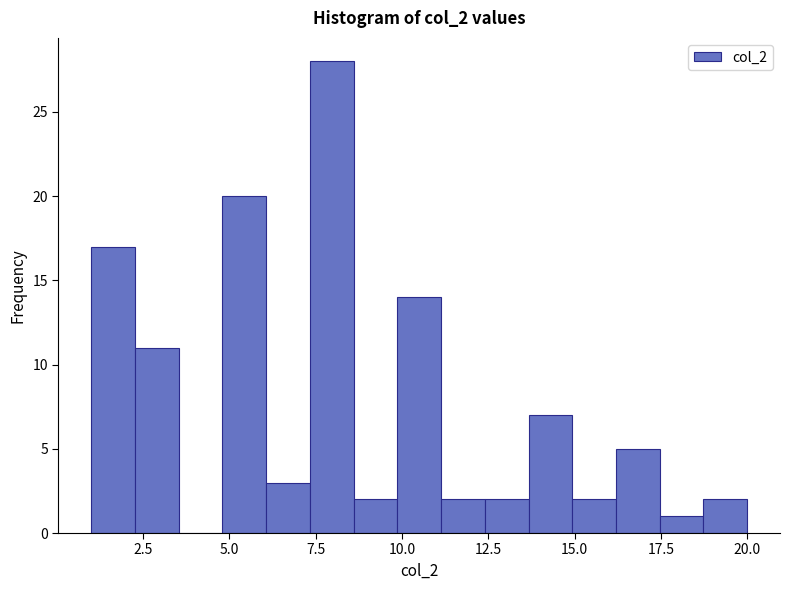

Around what value on the x-axis is the tallest bar? Give the approximate position of its centre, as read against the axis.

8.0